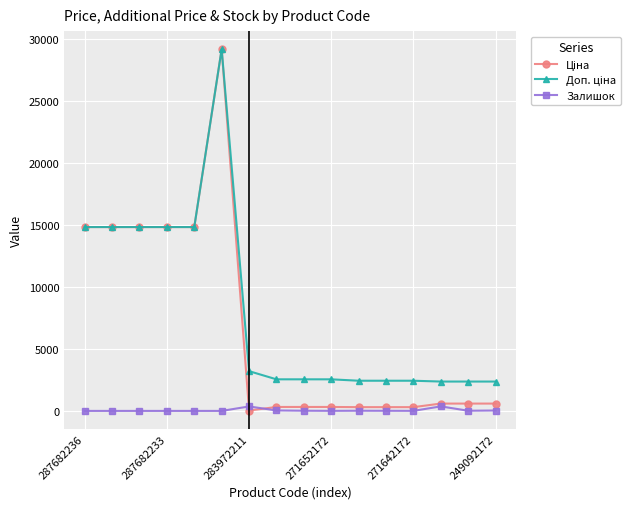

At how many categories does at least one series exceed 1336?

16